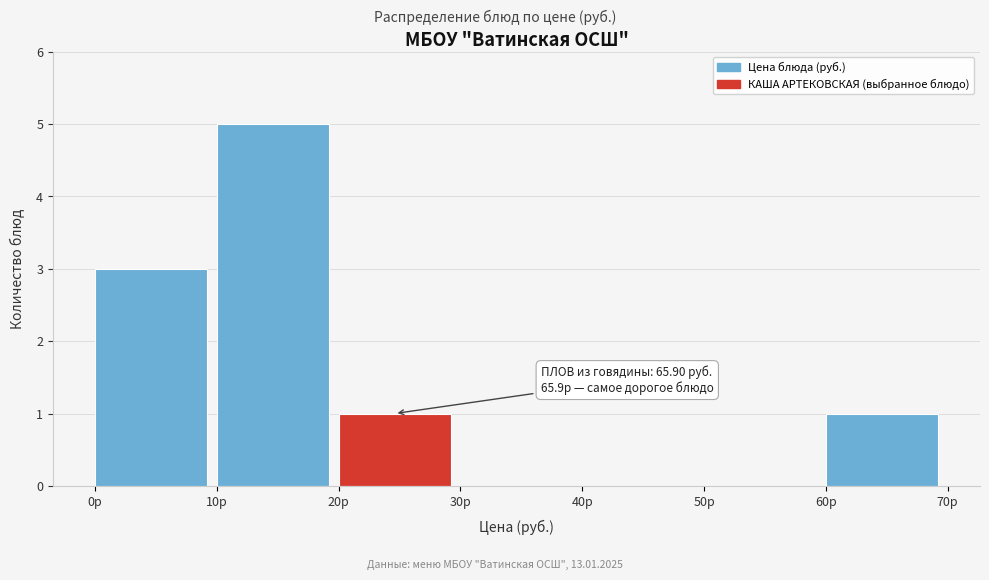

Over which range of the x-axis is the bar tallest?

10 to 20